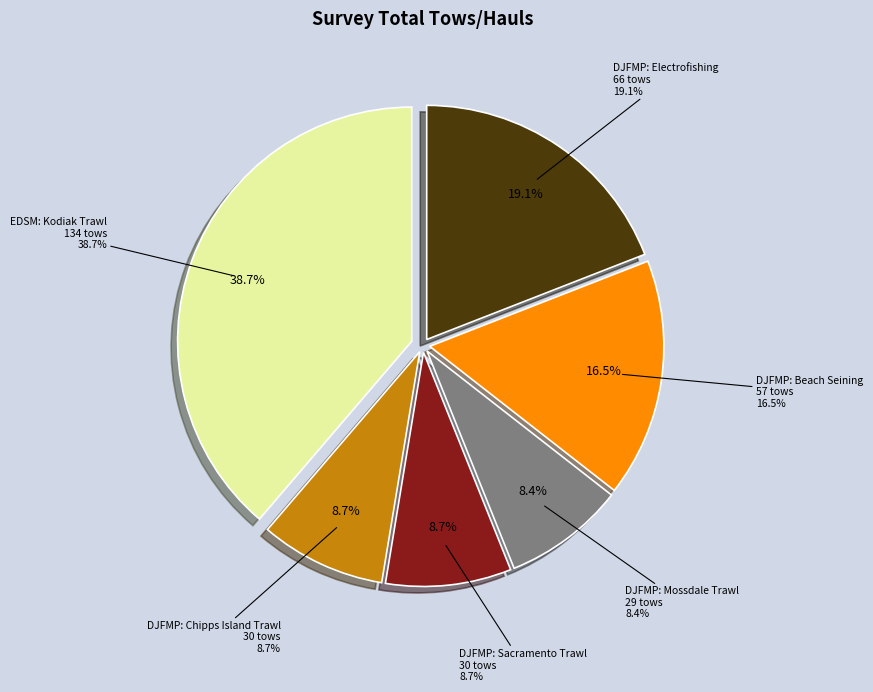

Do EDSM: Kodiak Trawl and DJFMP: Electrofishing together represent more than half of the pie?

Yes